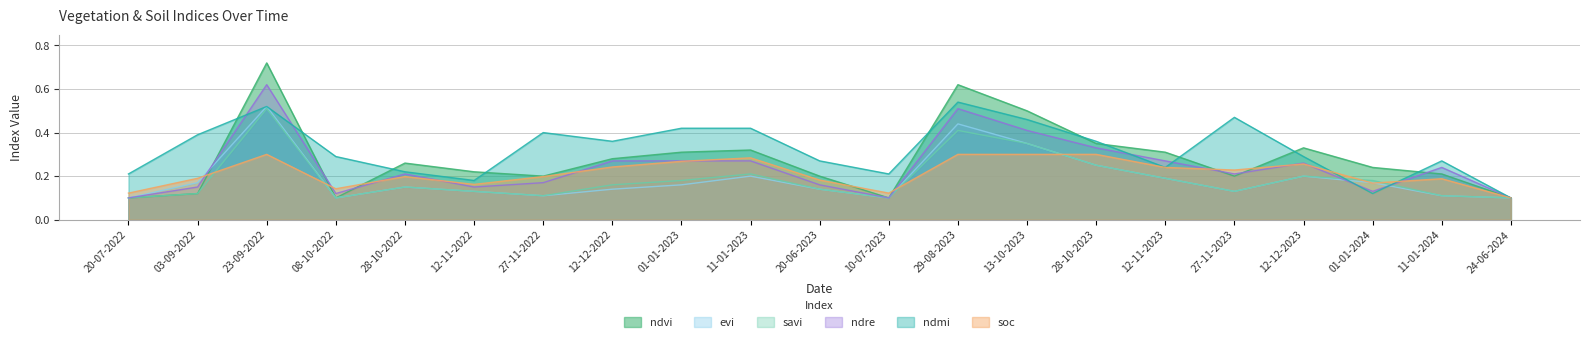

Which series has the largest total across all categories?

ndmi